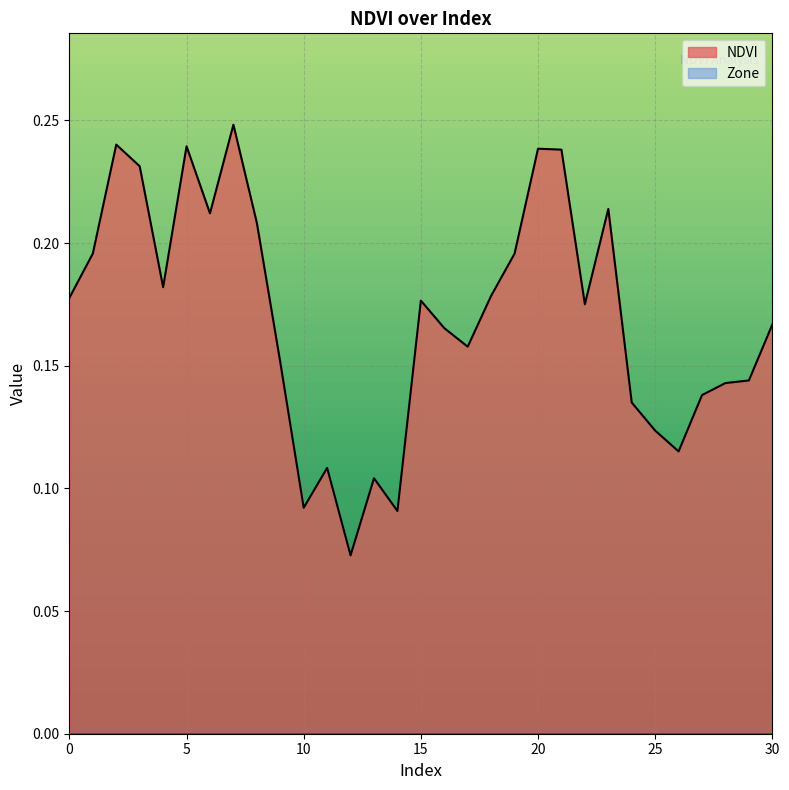

Reading left to right, extract all data points from this chart.

0=0.2	1=0.2	2=0.2	3=0.2	4=0.2	5=0.2	6=0.2	7=0.2	8=0.2	9=0.2	10=0.1	11=0.1	12=0.1	13=0.1	14=0.1	15=0.2	16=0.2	17=0.2	18=0.2	19=0.2	20=0.2	21=0.2	22=0.2	23=0.2	24=0.1	25=0.1	26=0.1	27=0.1	28=0.1	29=0.1	30=0.2